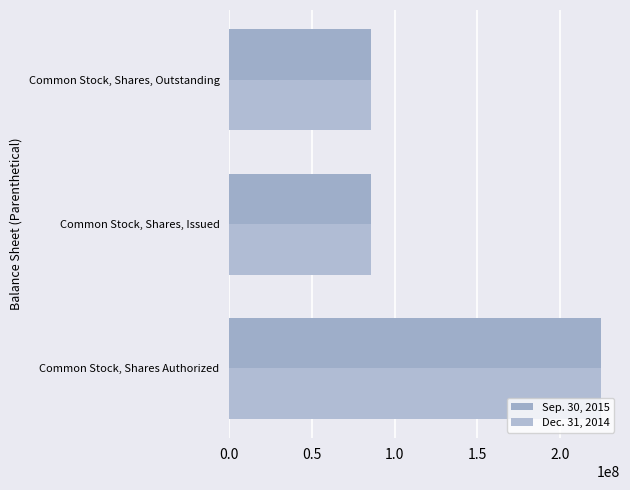

Count the number of categories in the chart.

3